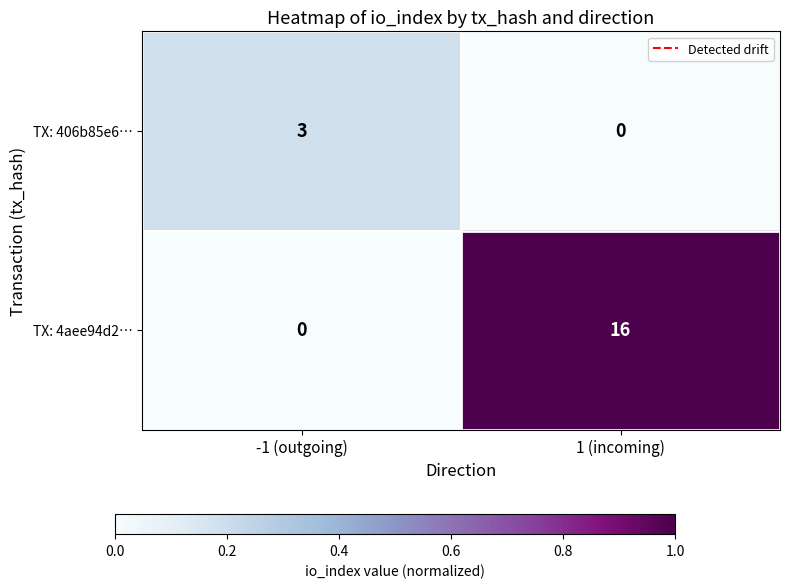

At which label is TX: 4aee94d2… closest to 8?

-1 (outgoing)